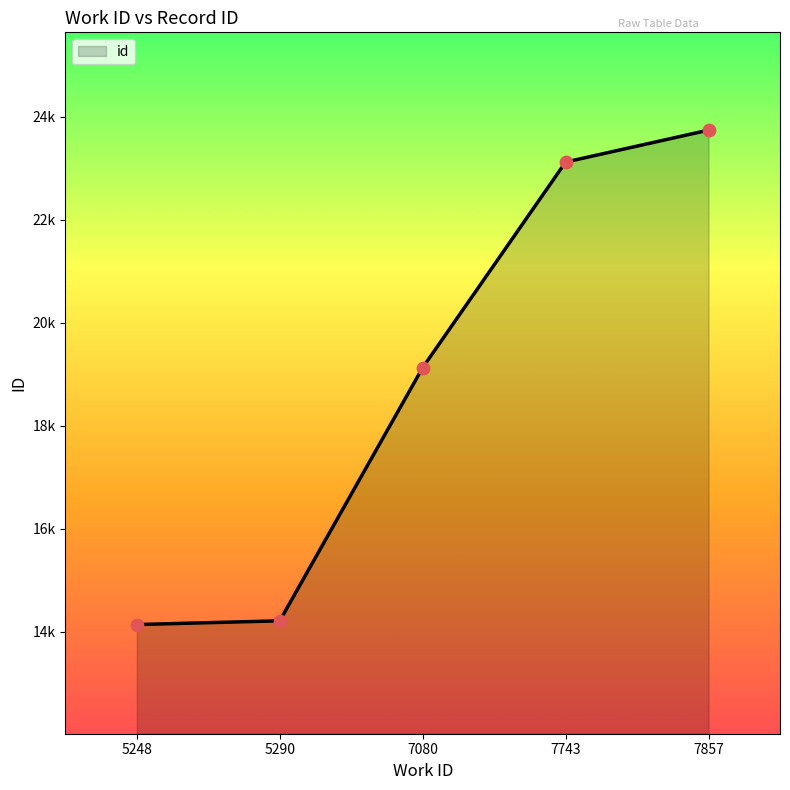

Which has a higher value, 5290 or 7857?

7857